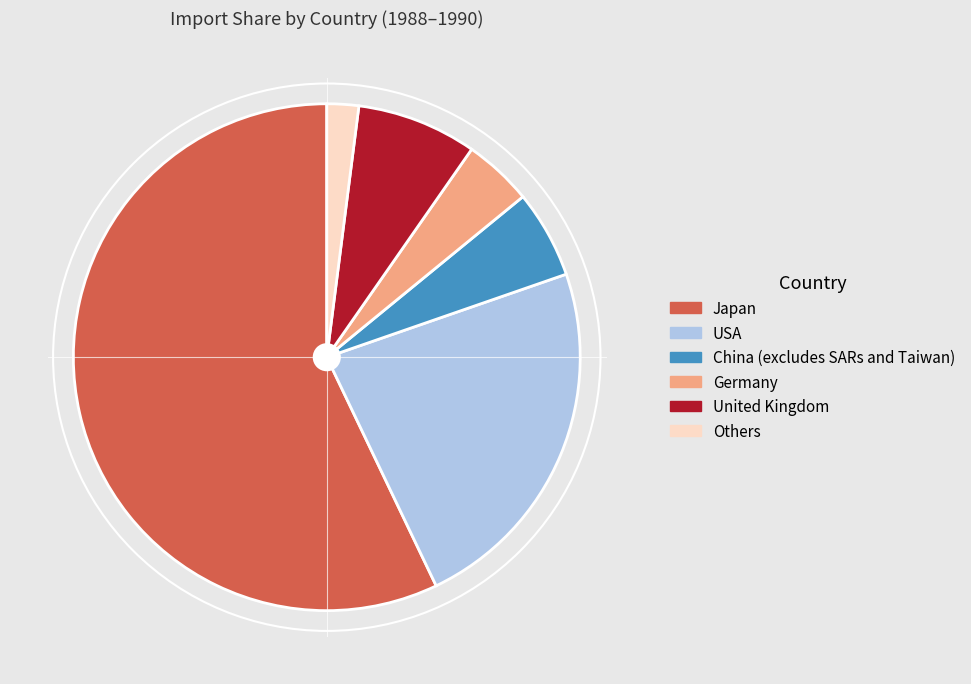

Does Japan account for over 50% of the chart?

Yes